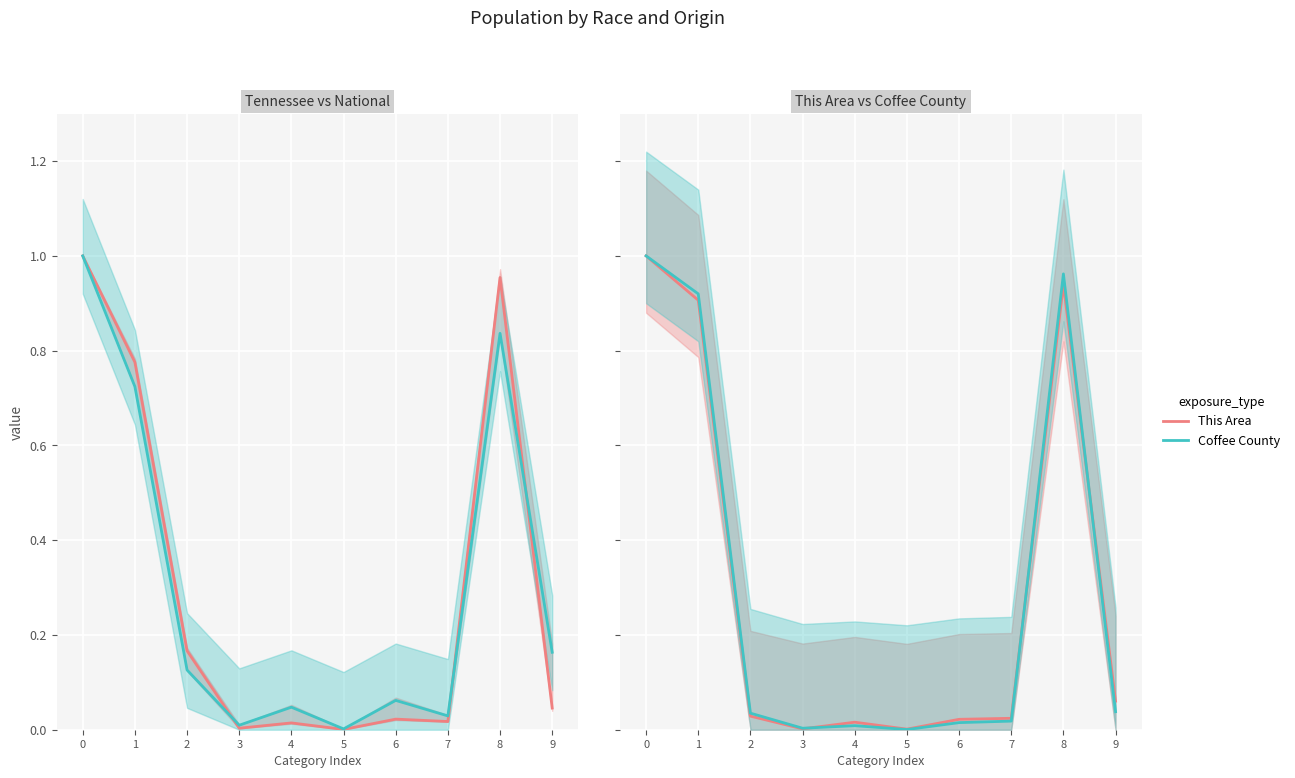

List the labels in order of This Area value, largest first.

0, 8, 1, 9, 2, 7, 6, 4, 3, 5